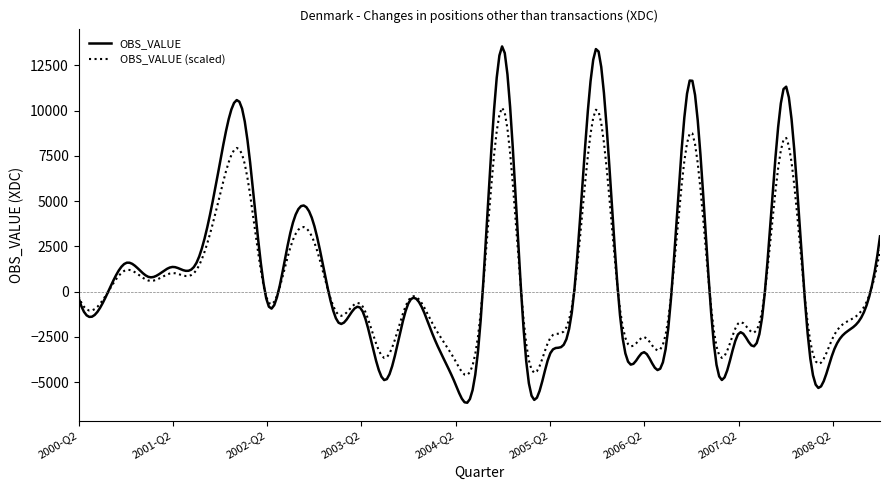

List the series in order of their peak value, highest first.

OBS_VALUE, OBS_VALUE (scaled)